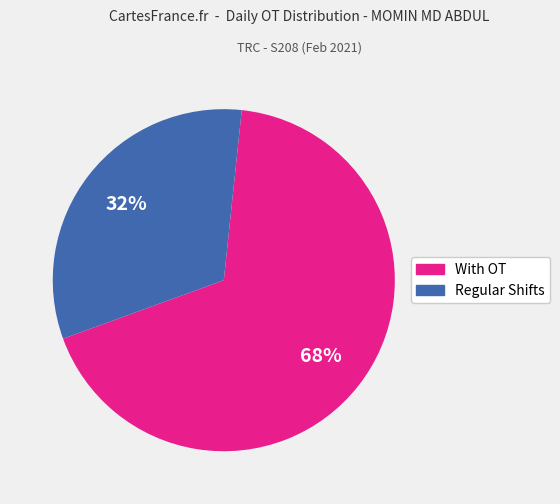

Is there a majority slice in this chart?

Yes